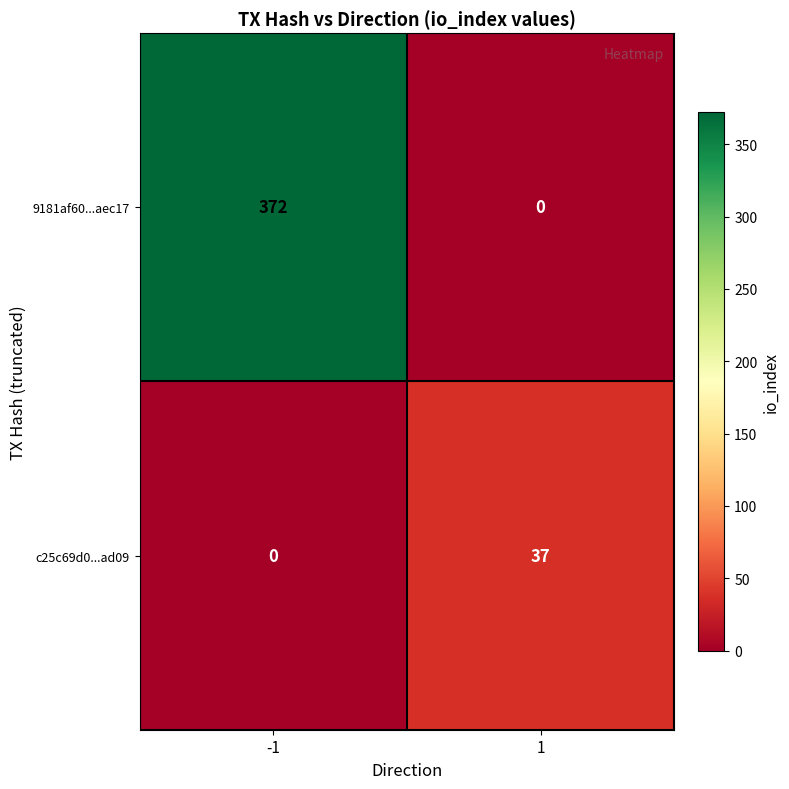

Between -1 and 1, which series saw the biggest shift?

9181af60...aec17